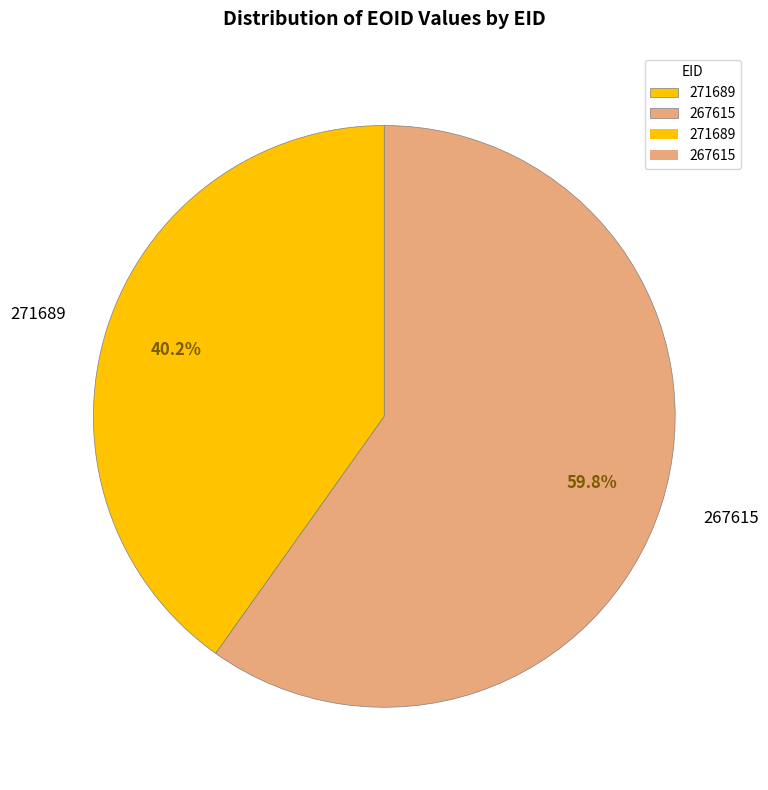

To the nearest percent, what is the difference between the 267615 and 271689 slice percentages?

20%